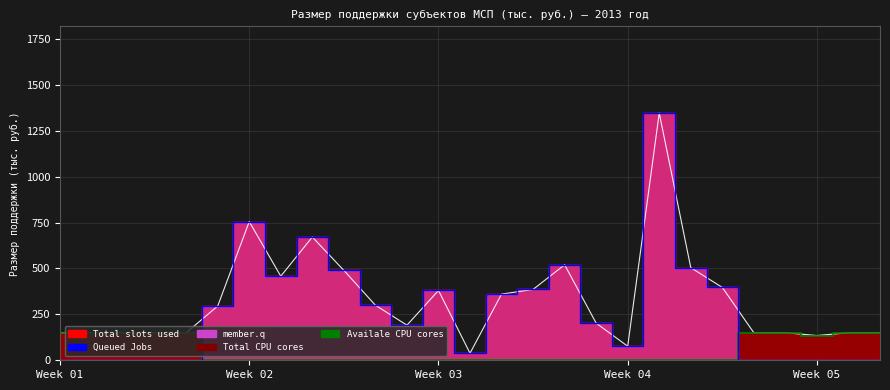

At which category is the sum across all series the highest?

19